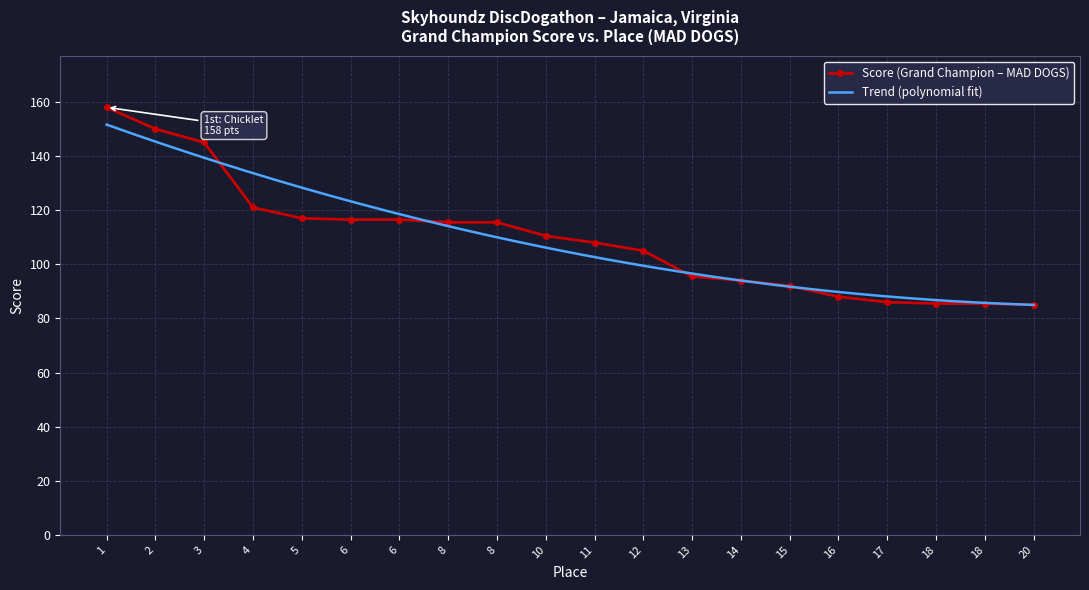

List the labels in order of value, smallest first.

20, 18, 18, 17, 16, 15, 14, 13, 12, 11, 10, 8, 8, 6, 6, 5, 4, 3, 2, 1